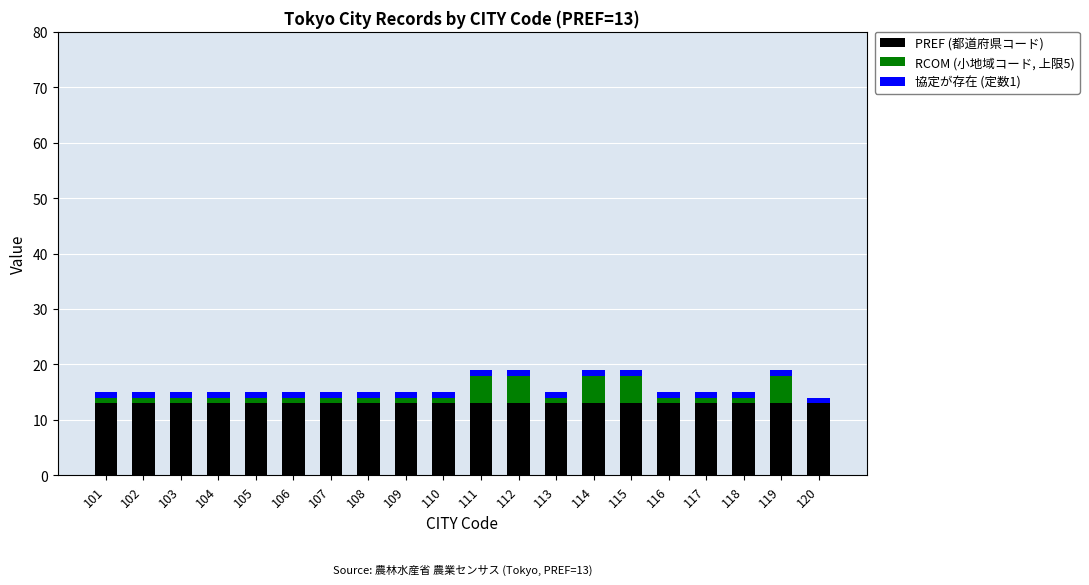

What is the sum of all PREF (都道府県コード) values?

260